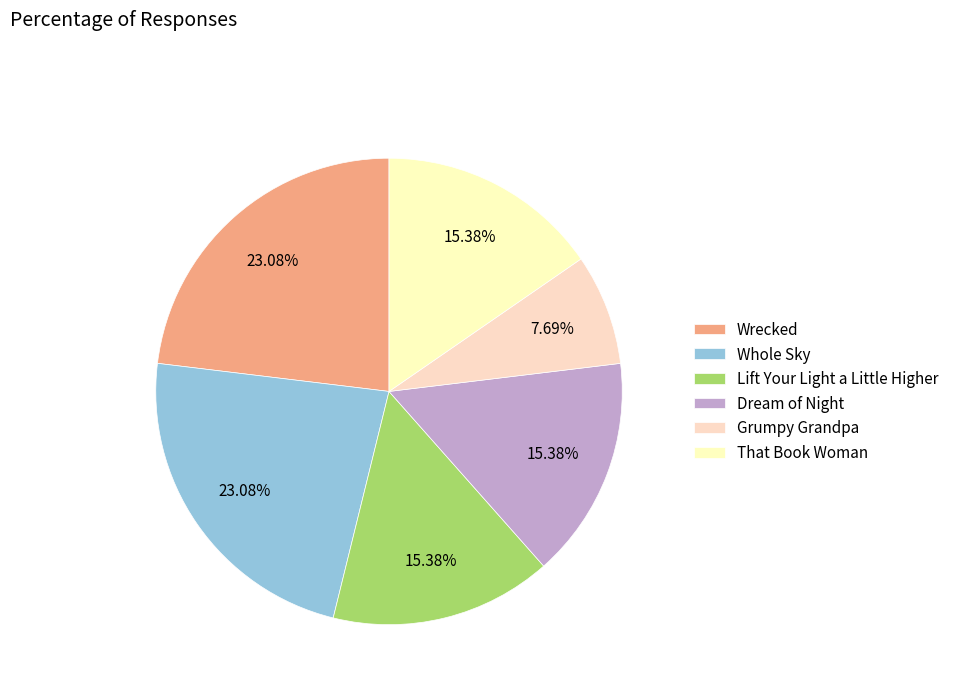

What percentage is the Grumpy Grandpa slice, to the nearest percent?

8%